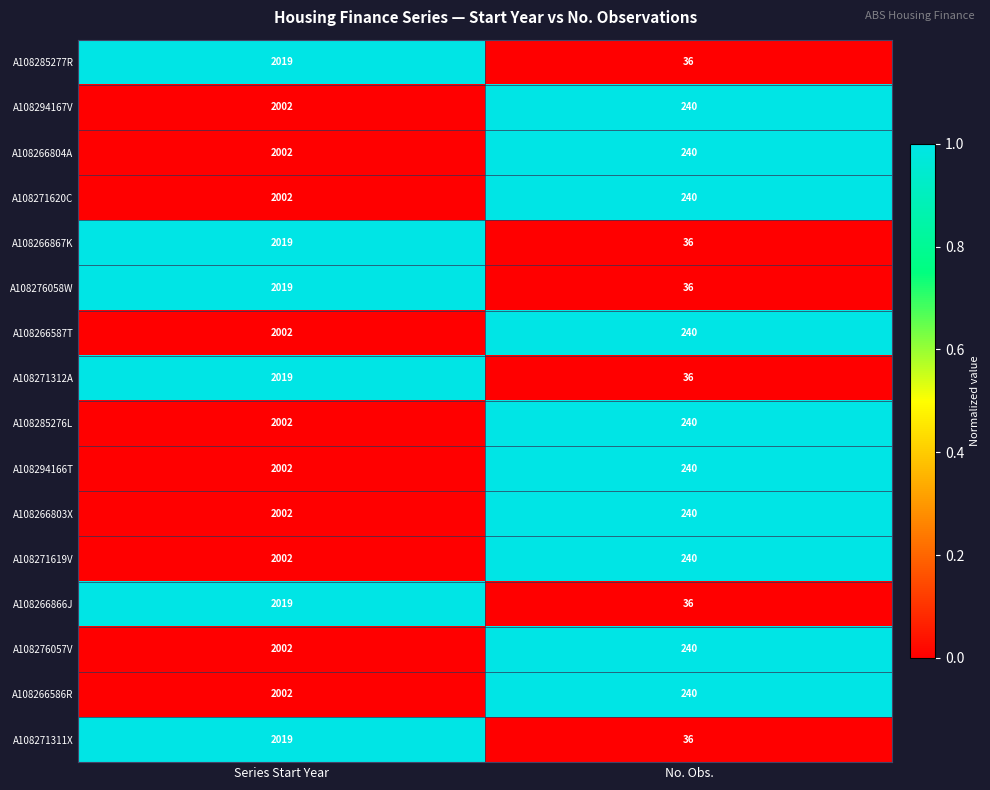

List the labels in order of A108294166T value, largest first.

Series Start Year, No. Obs.